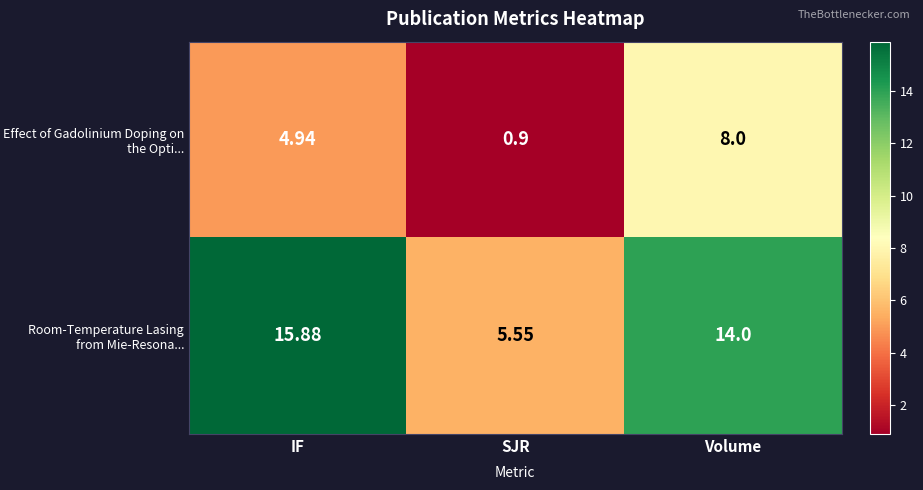

Where does the Effect of Gadolinium Doping on the Opti... series first go above 4?

IF